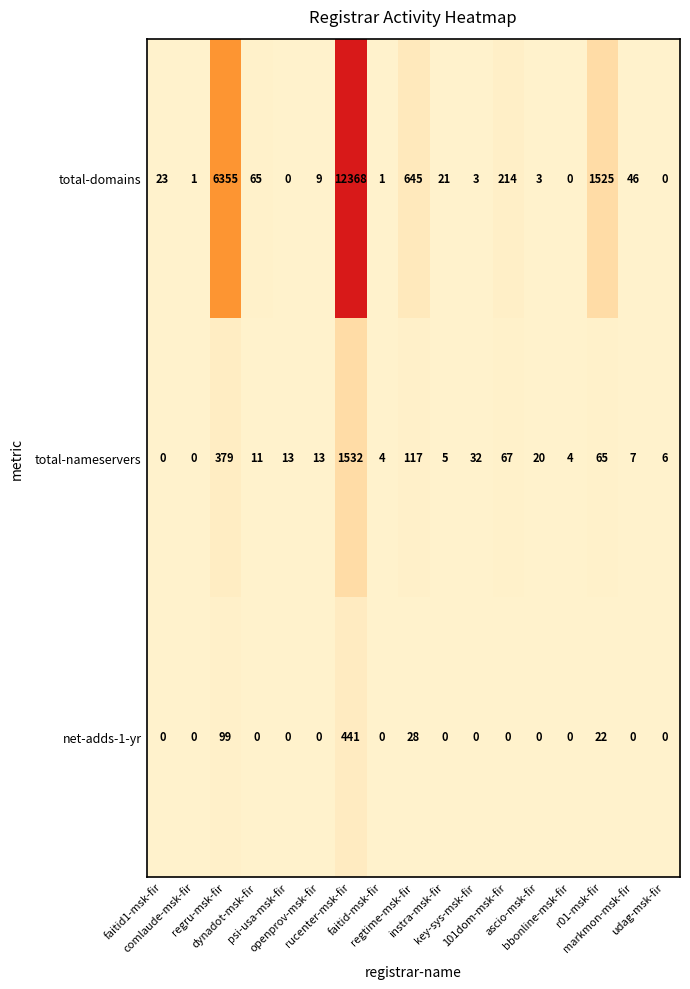

Which series has the largest range (max minus min)?

total-domains